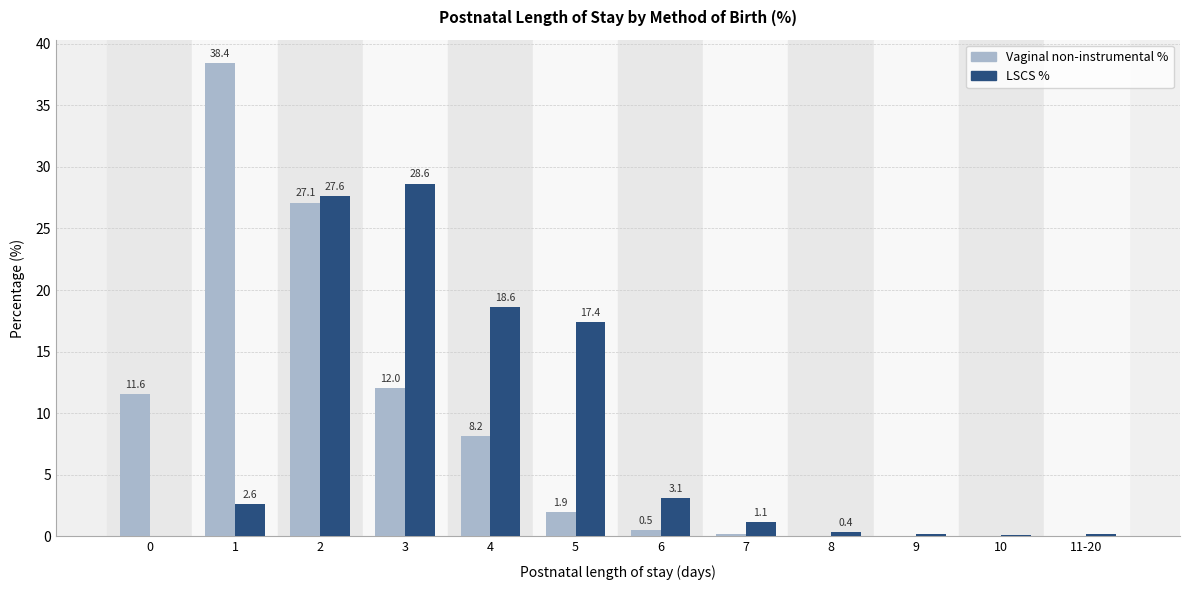

Which series changed the most between 4 and 11-20?

LSCS %